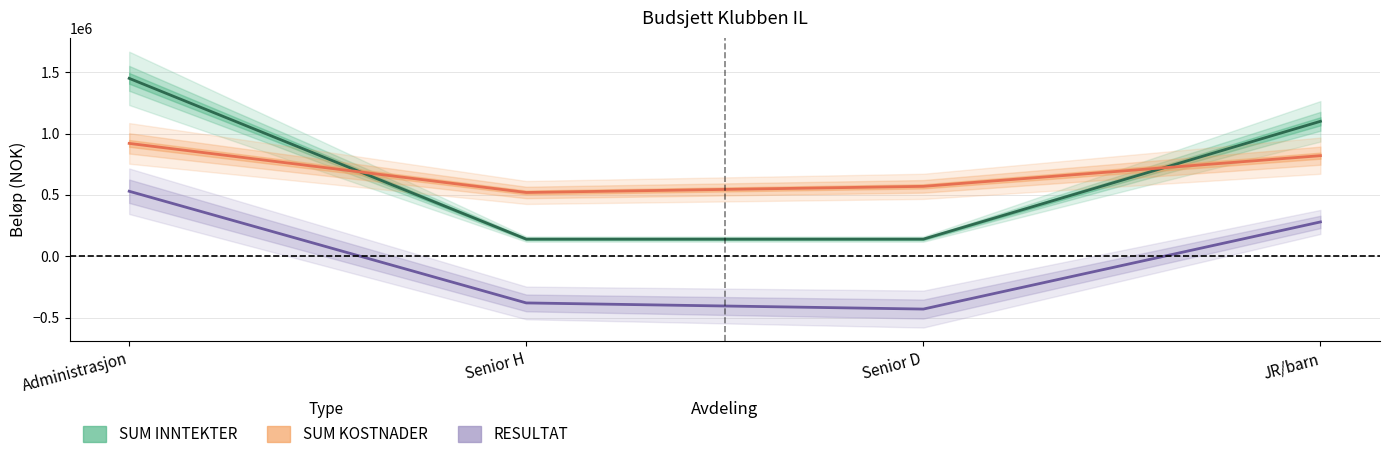

Reading left to right, what are all the values shown in this chart?

SUM INNTEKTER: Administrasjon=1450000	Senior H=140000	Senior D=140000	JR/barn=1100000
SUM KOSTNADER: Administrasjon=920000	Senior H=520000	Senior D=570000	JR/barn=820000
RESULTAT: Administrasjon=530000	Senior H=-380000	Senior D=-430000	JR/barn=280000